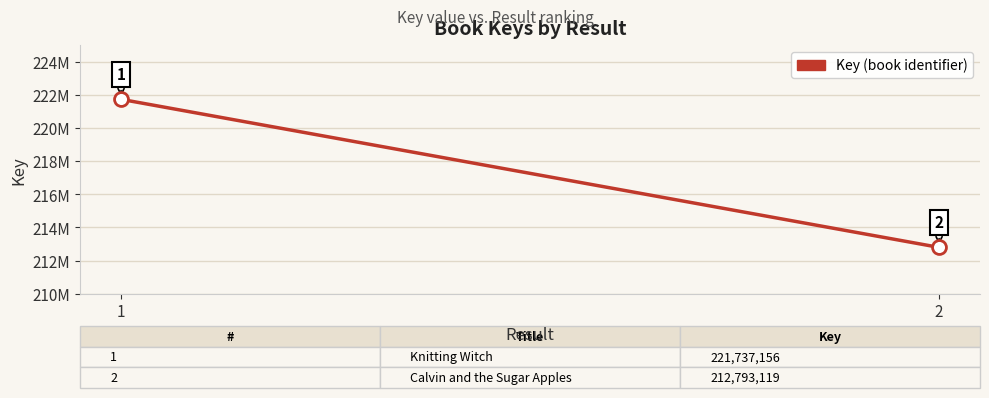

Is this an area chart (filled region under the line)?

No